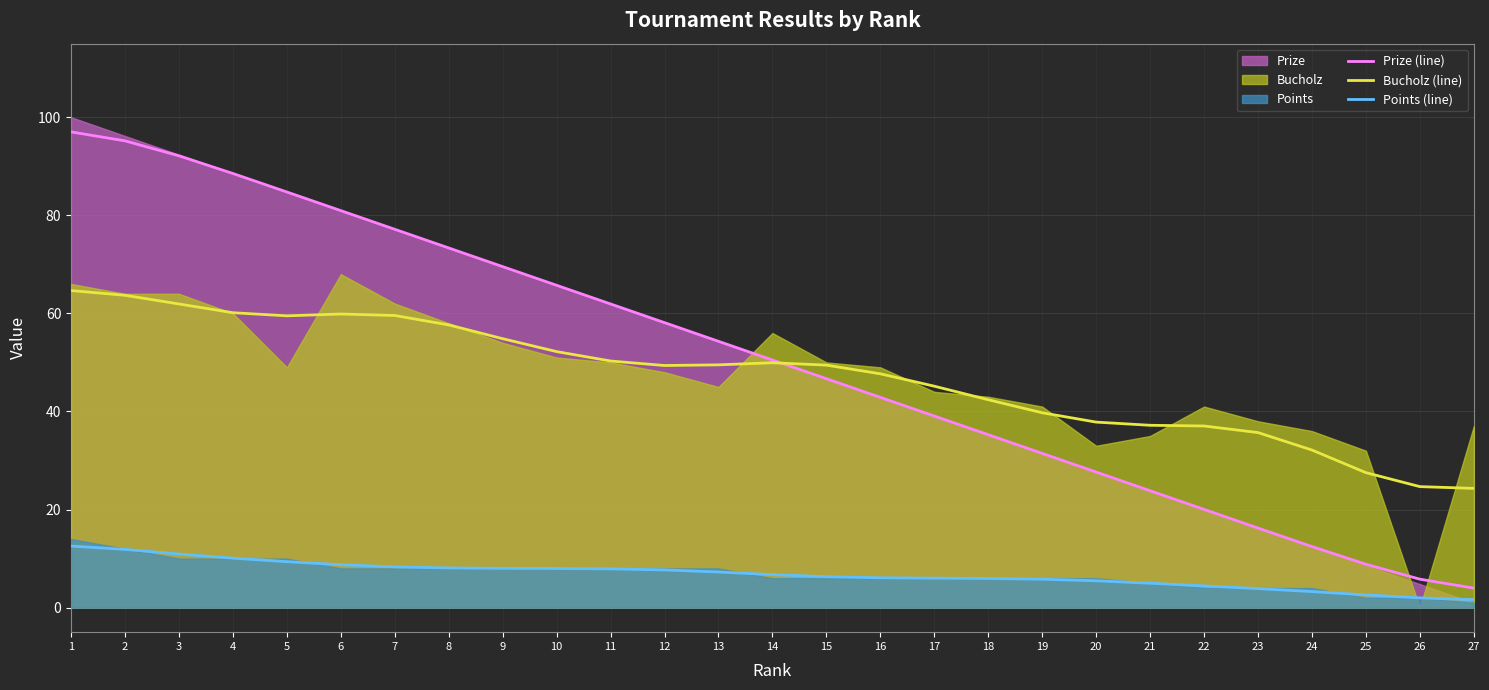

True or false: Points (line) and Bucholz (line) cross at least once.

False